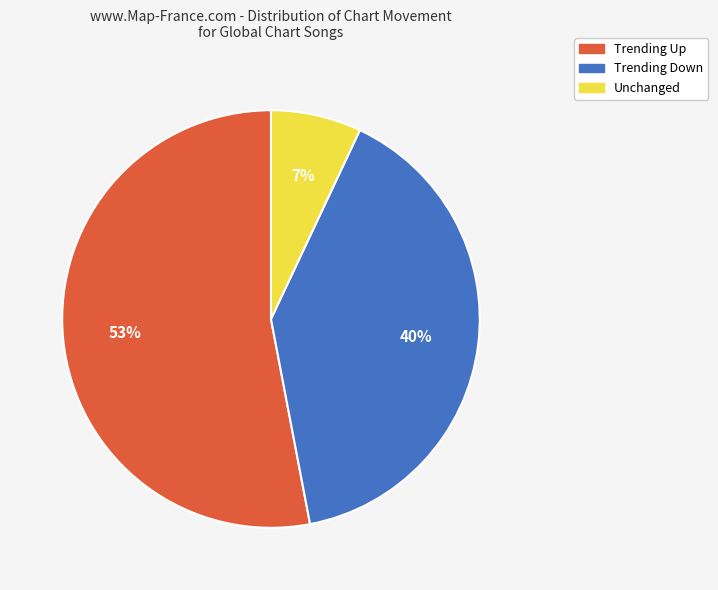

Count the number of slices in the pie.

3